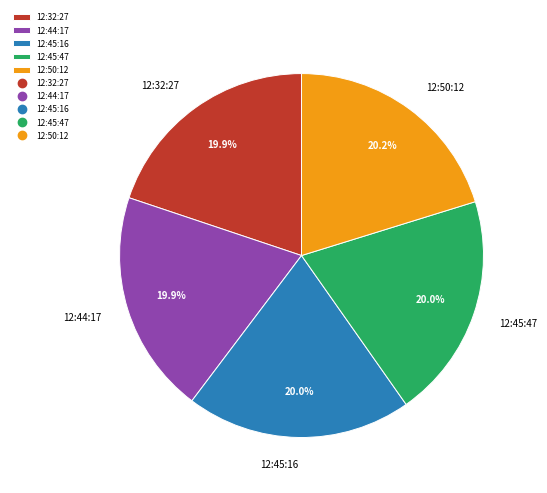

Is there any slice that represents more than half of the pie?

No